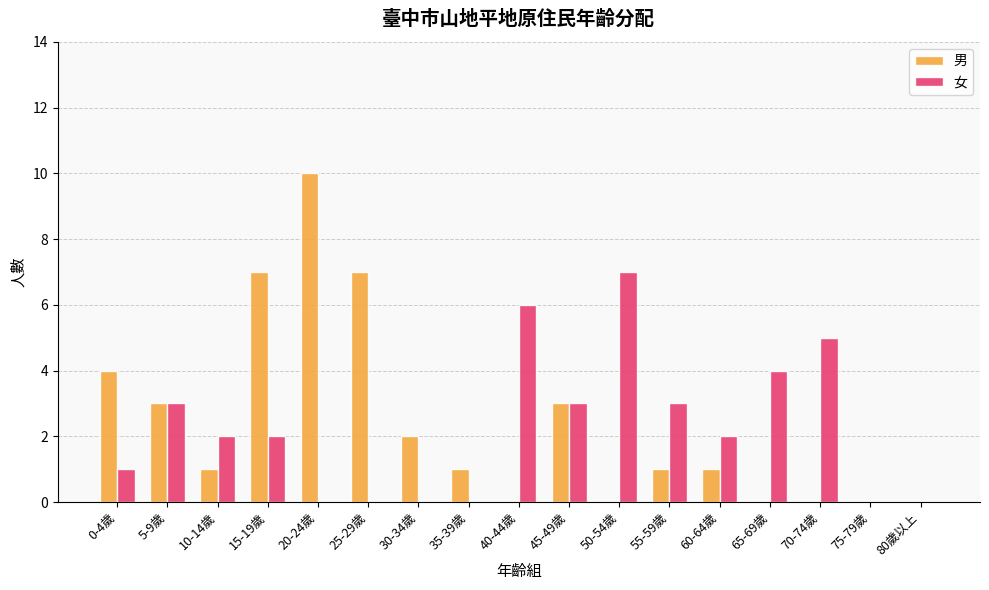

Are the bars grouped side by side (vs. stacked)?

Yes